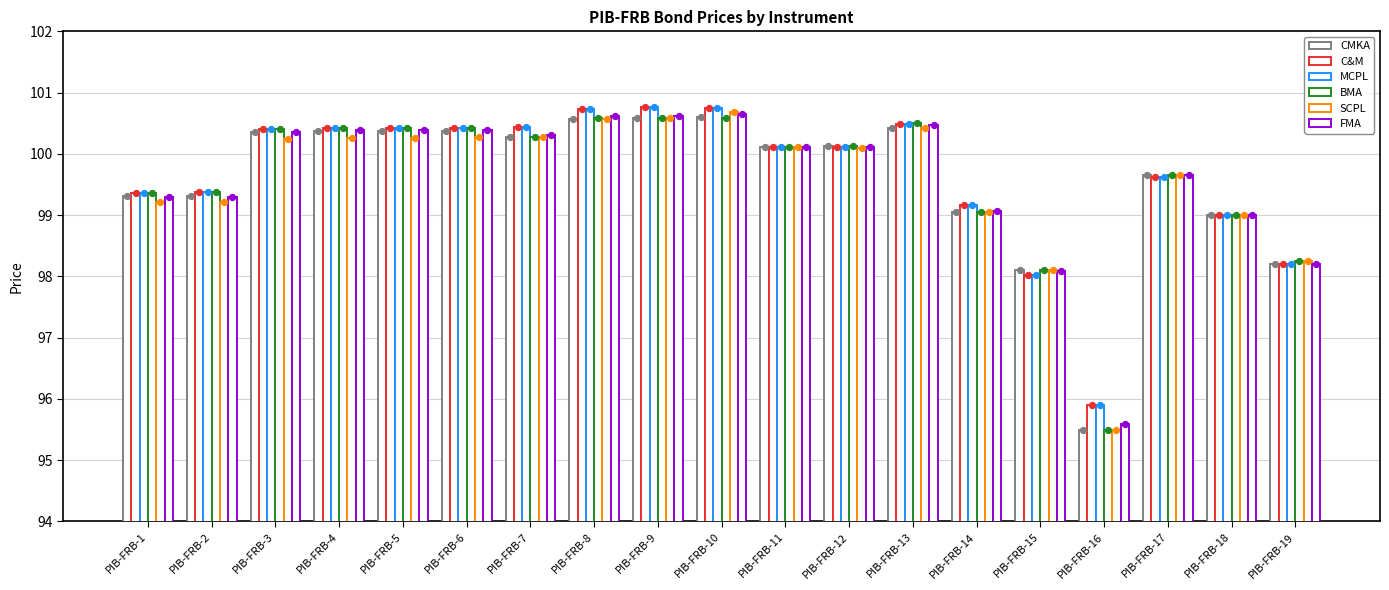

Is the value of MCPL at PIB-FRB-5 greater than the value of C&M at PIB-FRB-5?

No